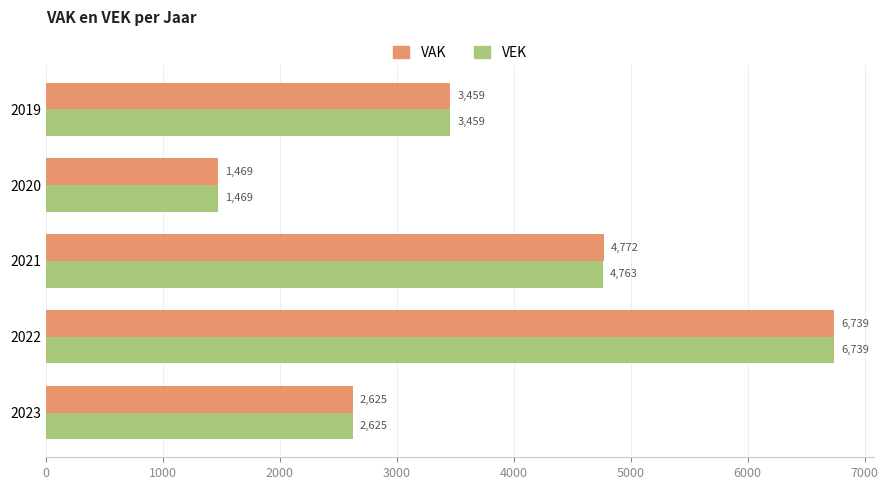

What is the difference between the second highest and second lowest values in the VAK series?

2147